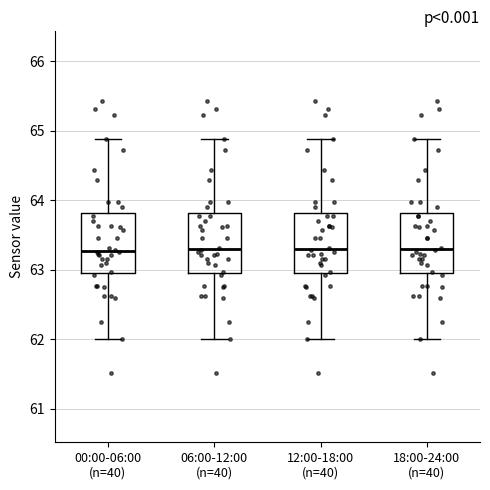

Reading left to right, transcribe this box plot: for each box, give where its median line is, the range the box spans, and where its two whiskers end, as read against the y-axis. The values are not printed on the chart, so give them approximately, as read against the axis.

00:00-06:00 (n=40): median 63.3, box 63.0 to 63.8, whiskers 62.0 to 64.9
06:00-12:00 (n=40): median 63.3, box 63.0 to 63.8, whiskers 62.0 to 64.9
12:00-18:00 (n=40): median 63.3, box 63.0 to 63.8, whiskers 62.0 to 64.9
18:00-24:00 (n=40): median 63.3, box 63.0 to 63.8, whiskers 62.0 to 64.9